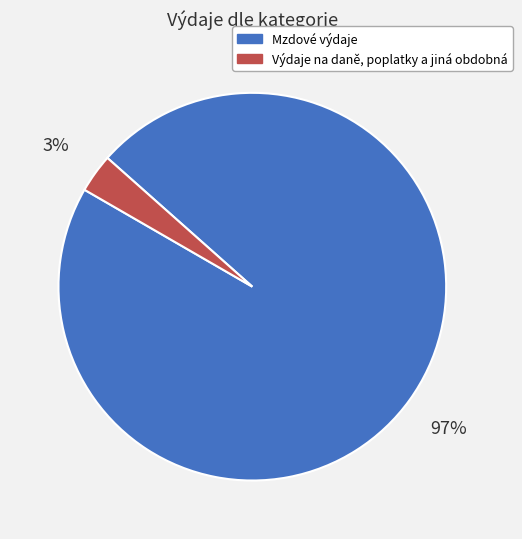

Do Mzdové výdaje and Výdaje na daně, poplatky a jiná obdobná together represent more than half of the pie?

Yes